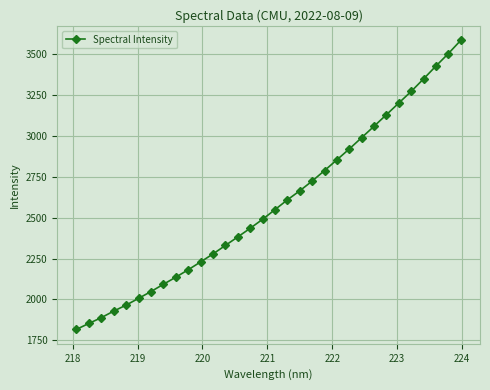

What is the sum of all values?

82683.0